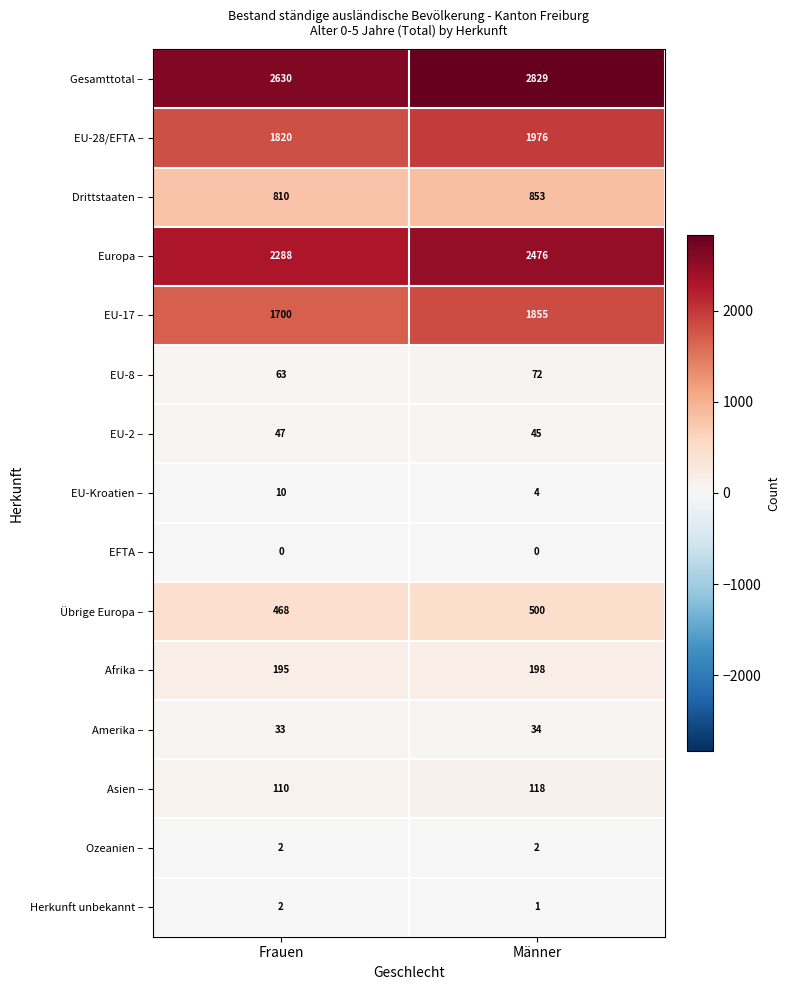

How many data points does each series have?

2